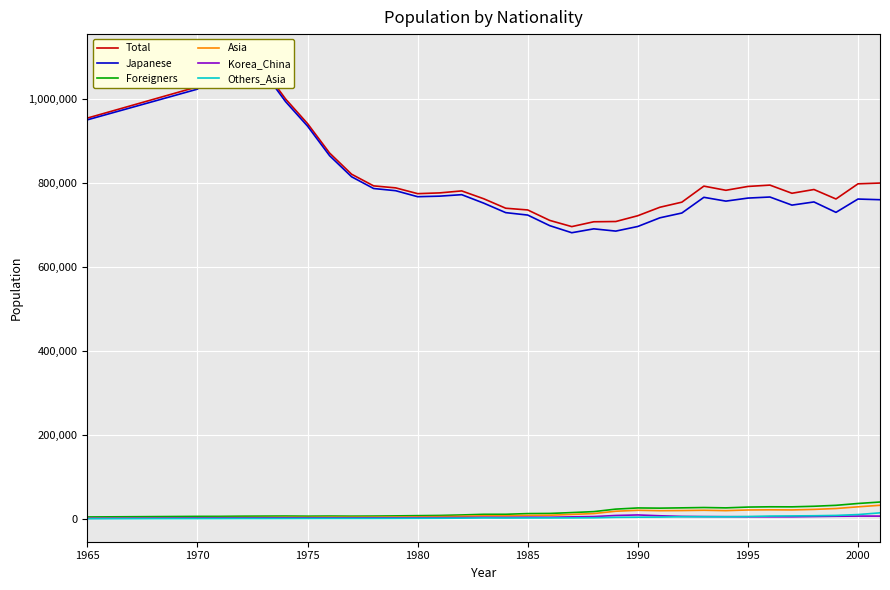

Does the chart display data point markers on the line(s)?

No